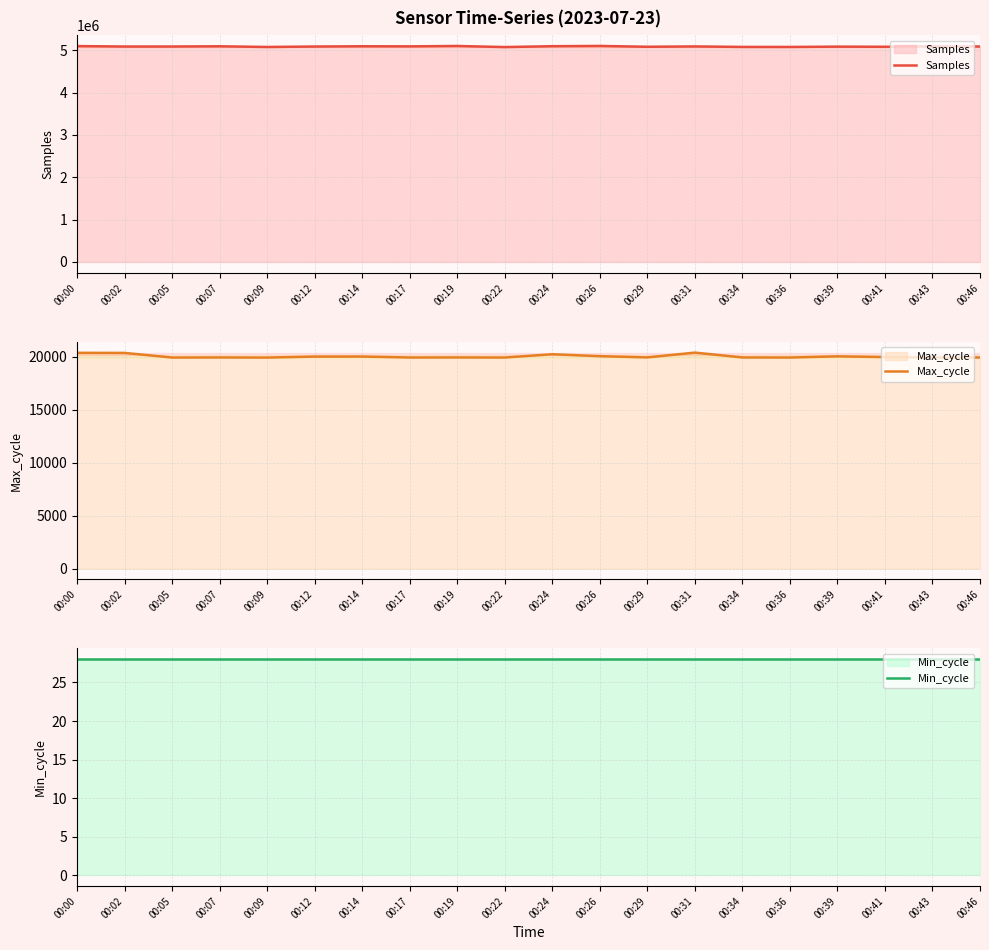

Which series has the largest range (max minus min)?

Samples